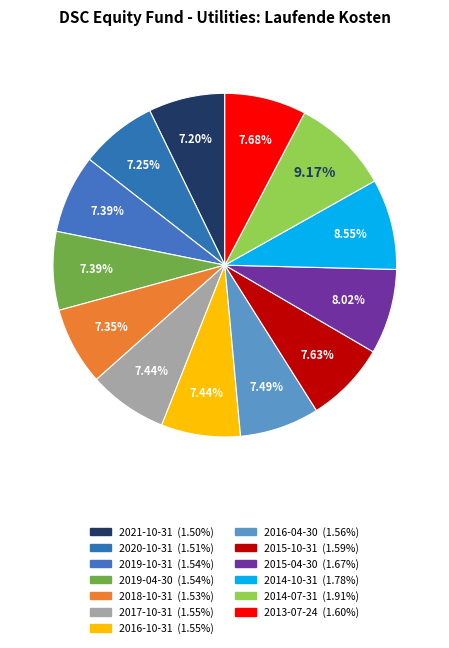

What portion of the pie excludes 2018-10-31?

92.7%